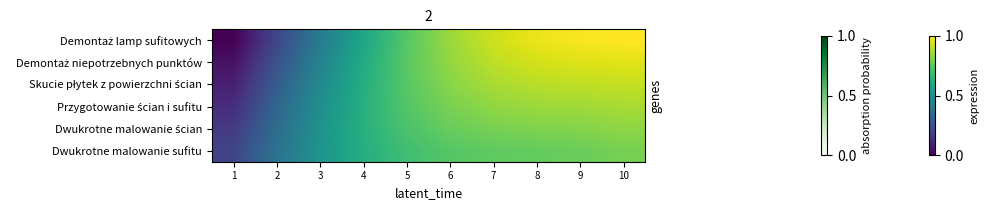

What is the greatest value displayed?

1.0